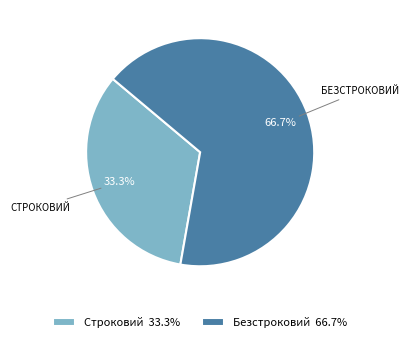

Which slice is the smallest?

Строковий